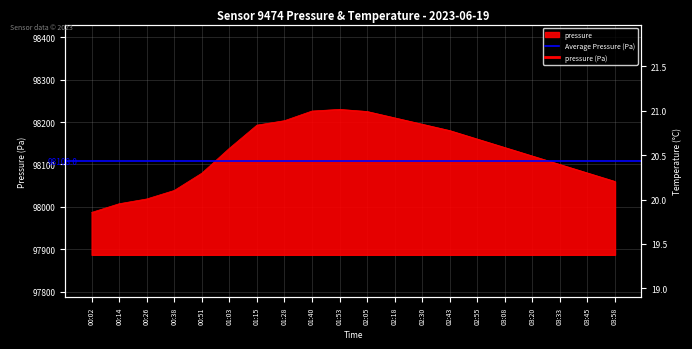

What is the approximate value at 03:33?

98100.0